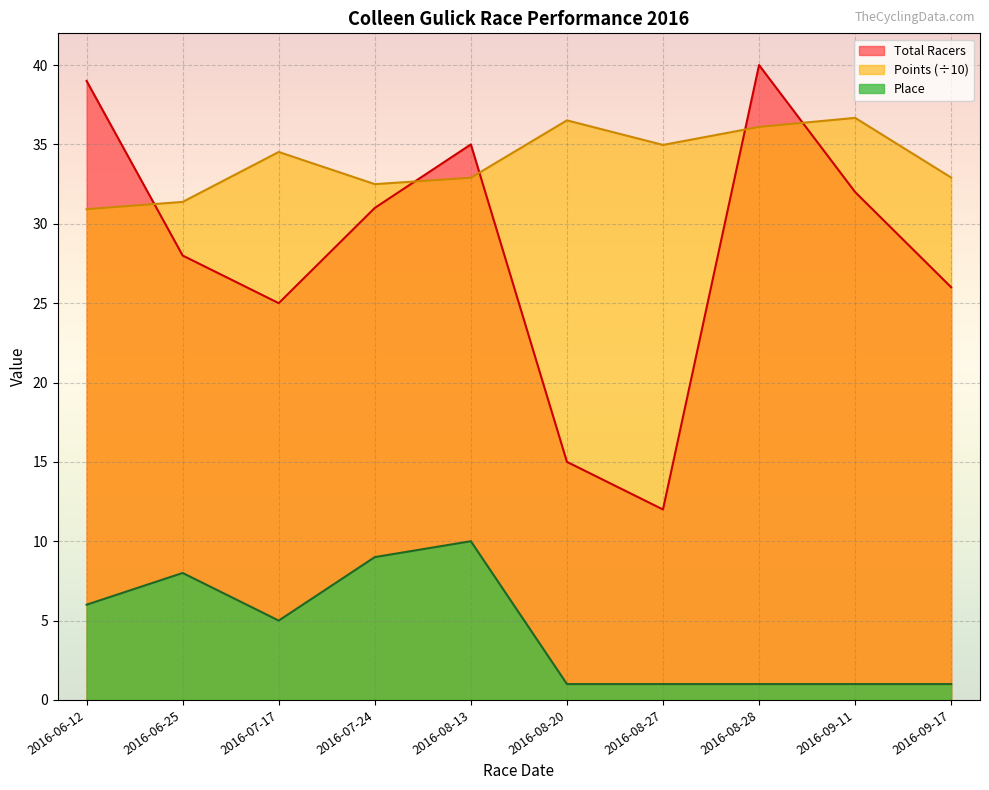

Rank the series by their average value, from highest to lowest.

Points (÷10), Total Racers, Place